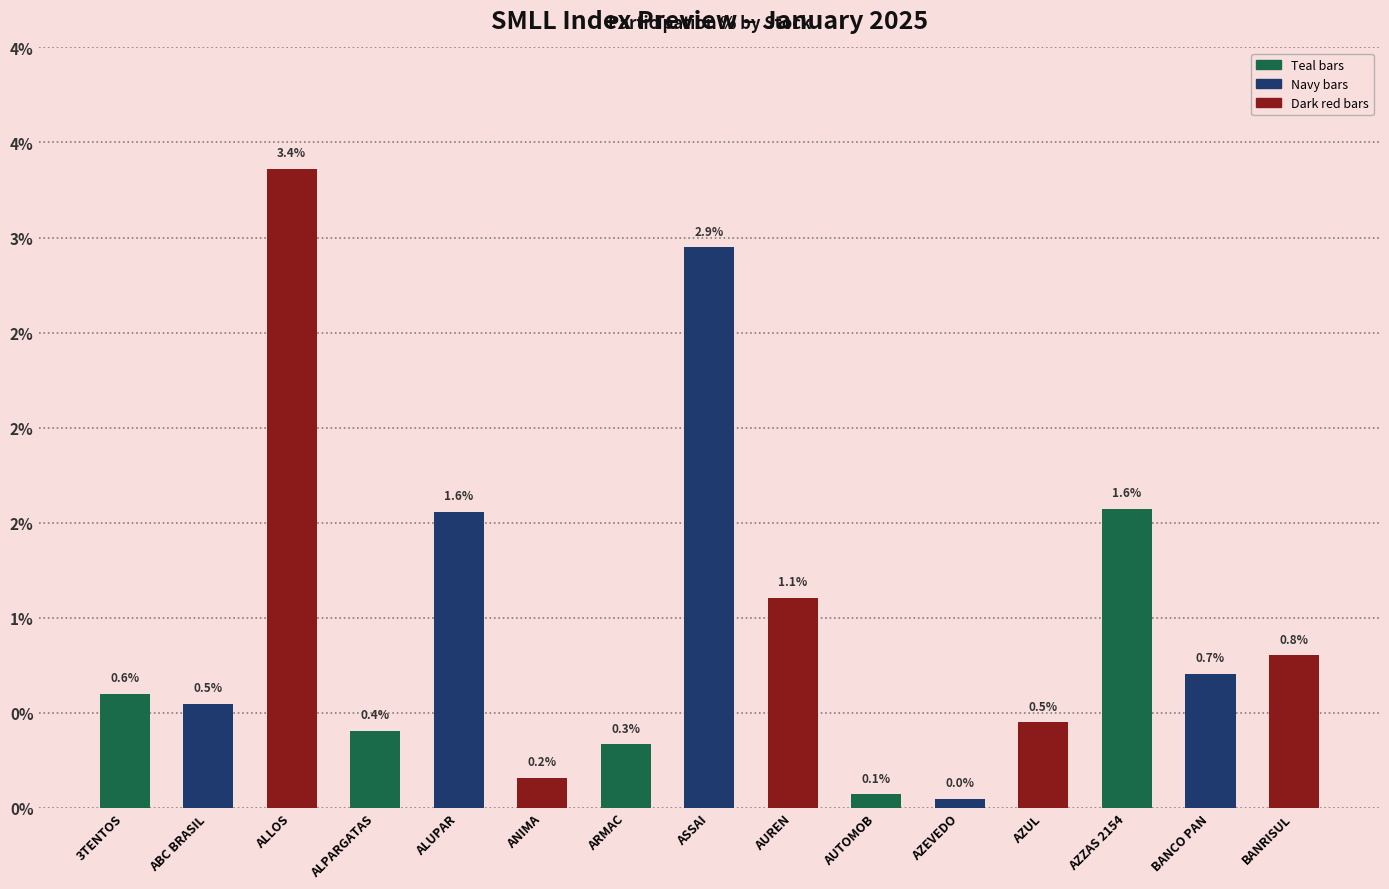

Reading right to left, what are all the values shown in this chart?

0.8	0.7	1.6	0.5	0.0	0.1	1.1	2.9	0.3	0.2	1.6	0.4	3.4	0.5	0.6